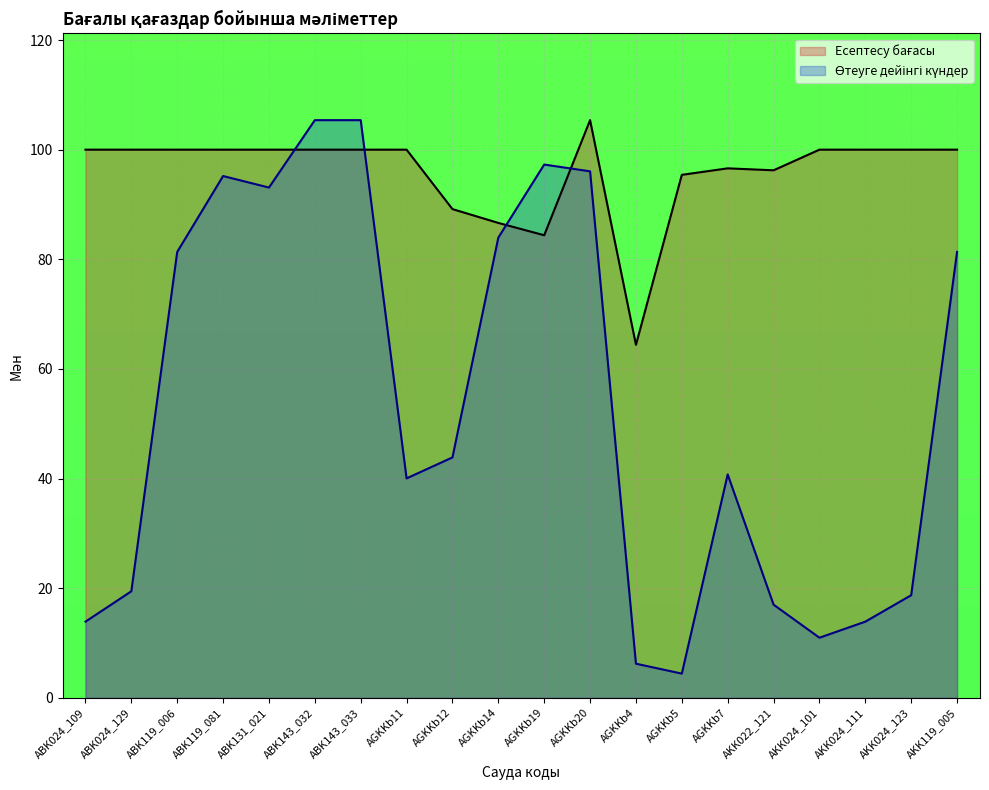

Which has a higher value, ABK024_129 or ABK143_032?

ABK024_129